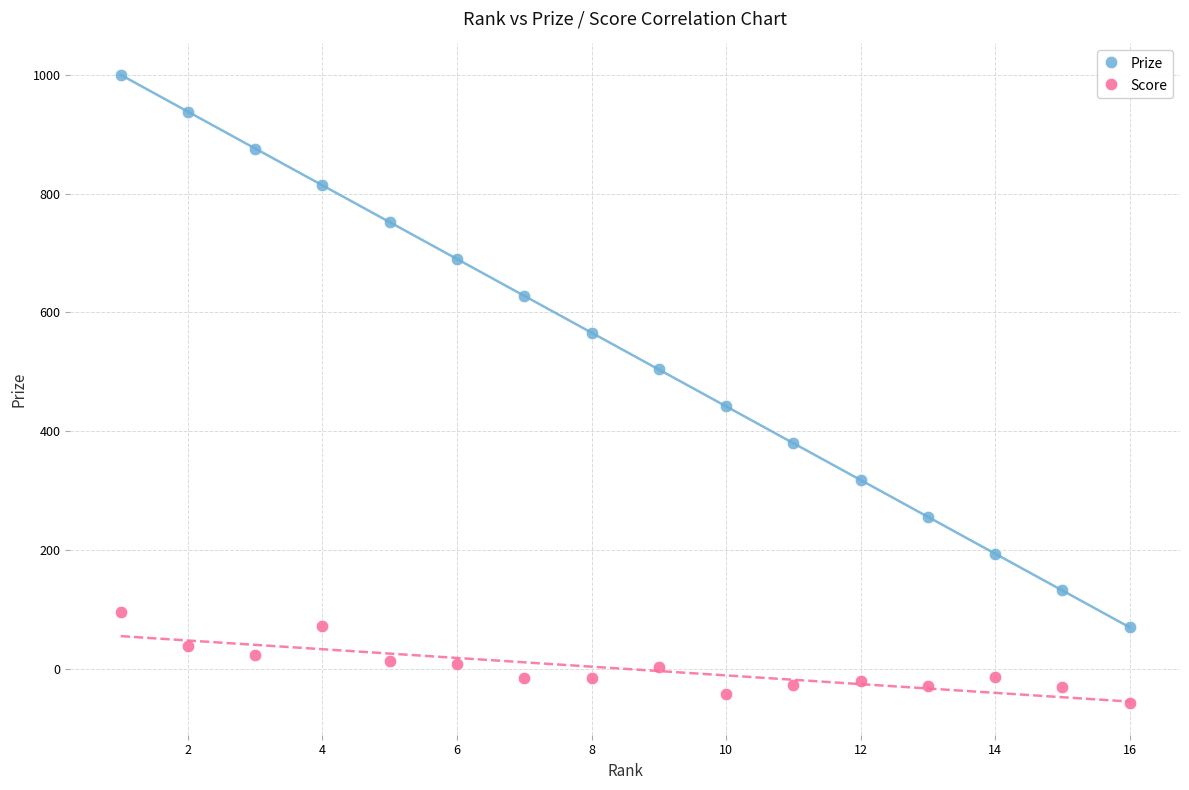

Across all data points, what is the range of Y values (max minus min)?

1058